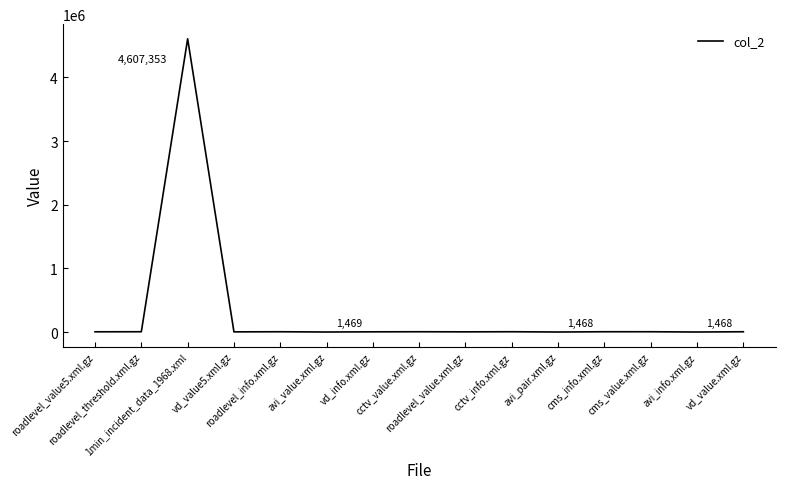

How many series are shown in this chart?

1